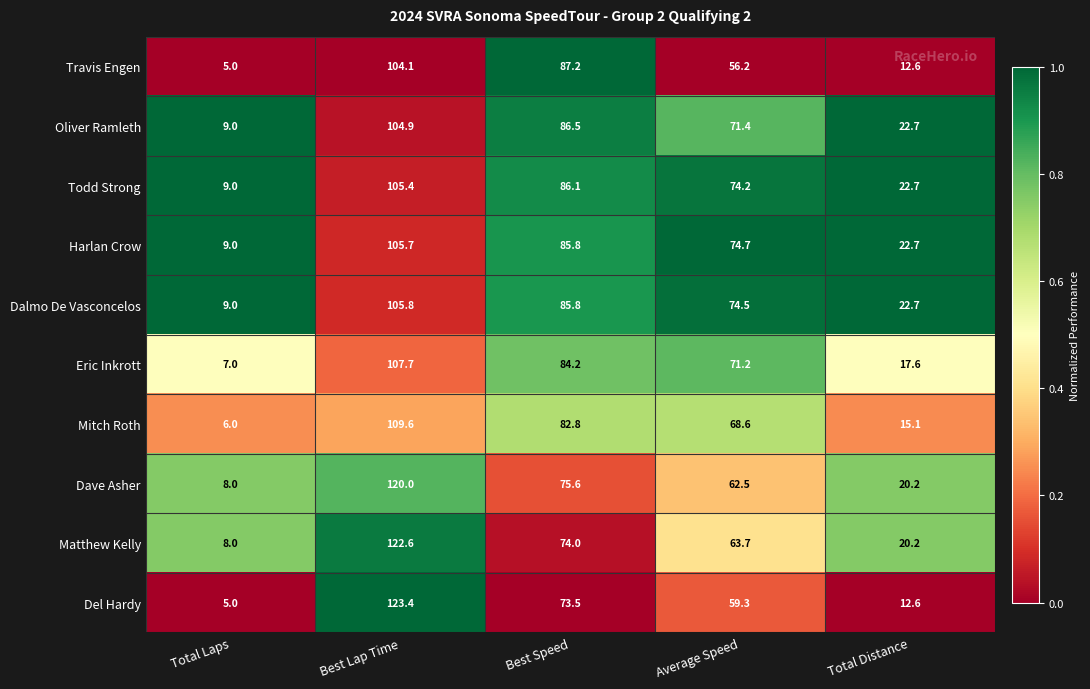

The value of Mitch Roth at Best Speed is 21.9. True or false?

False